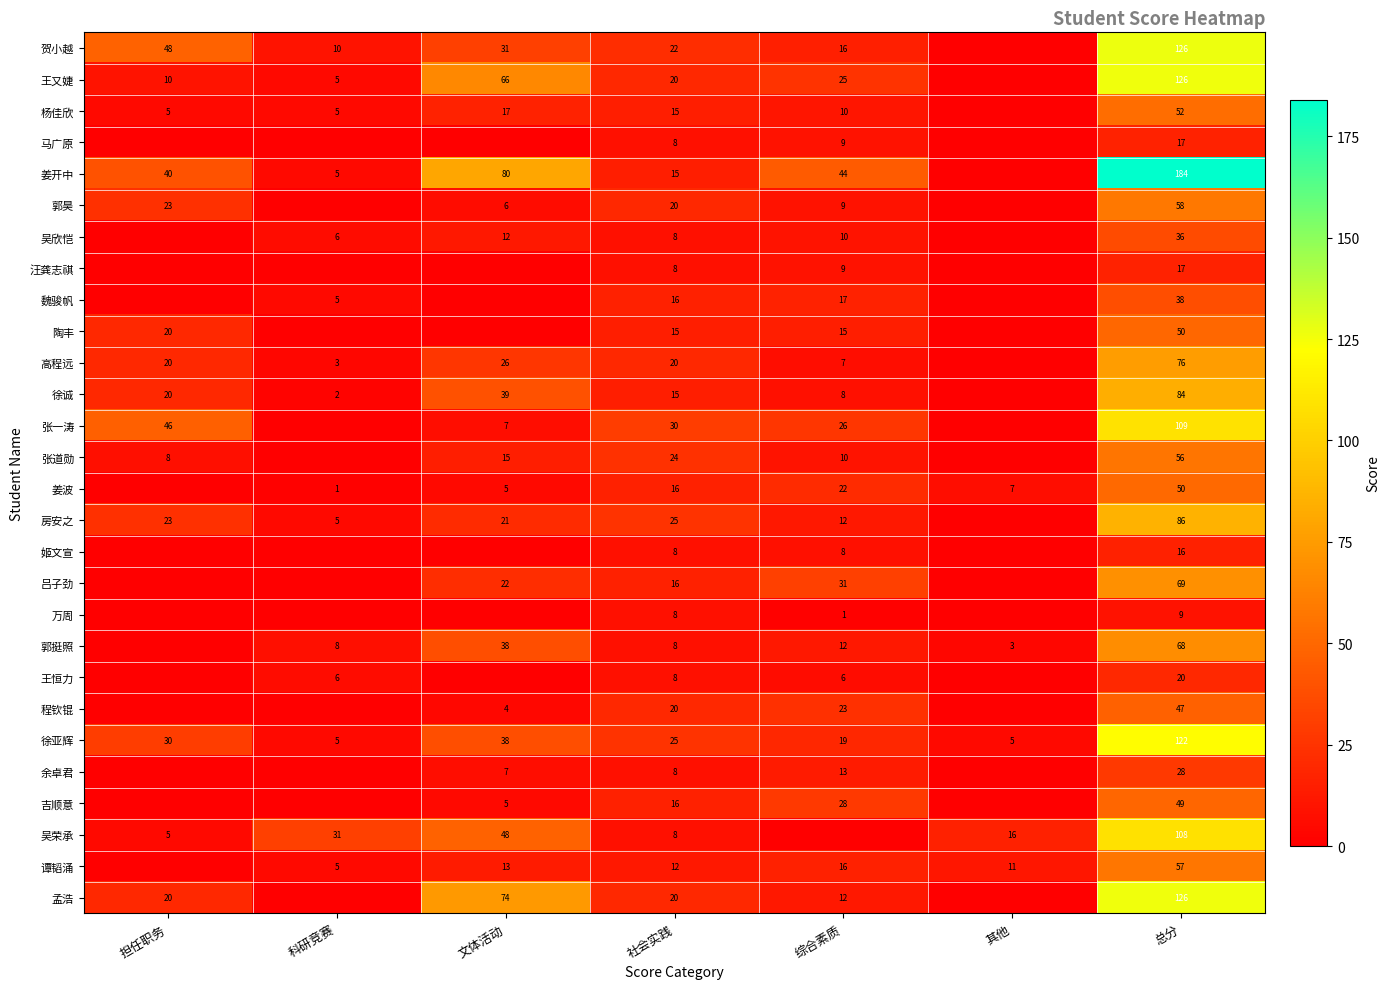

What is the total value across all series at 总分?

1884